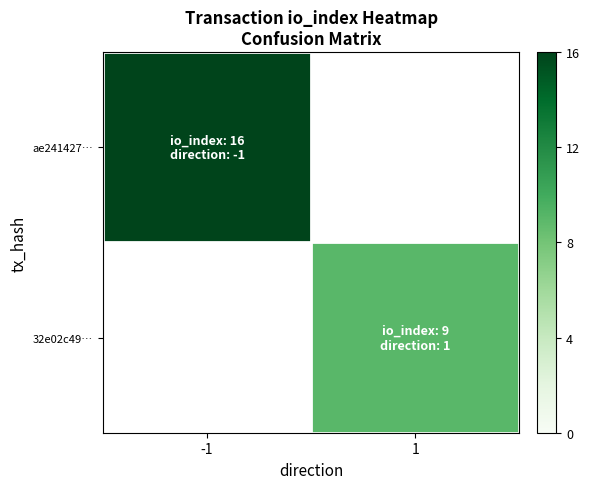

Is the value of ae241427… at 1 greater than the value of 32e02c49… at -1?

No